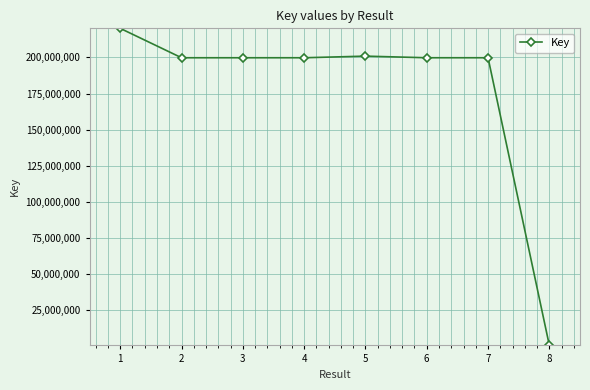

What is the ratio of the value at 1 to the value at 2?

1.1